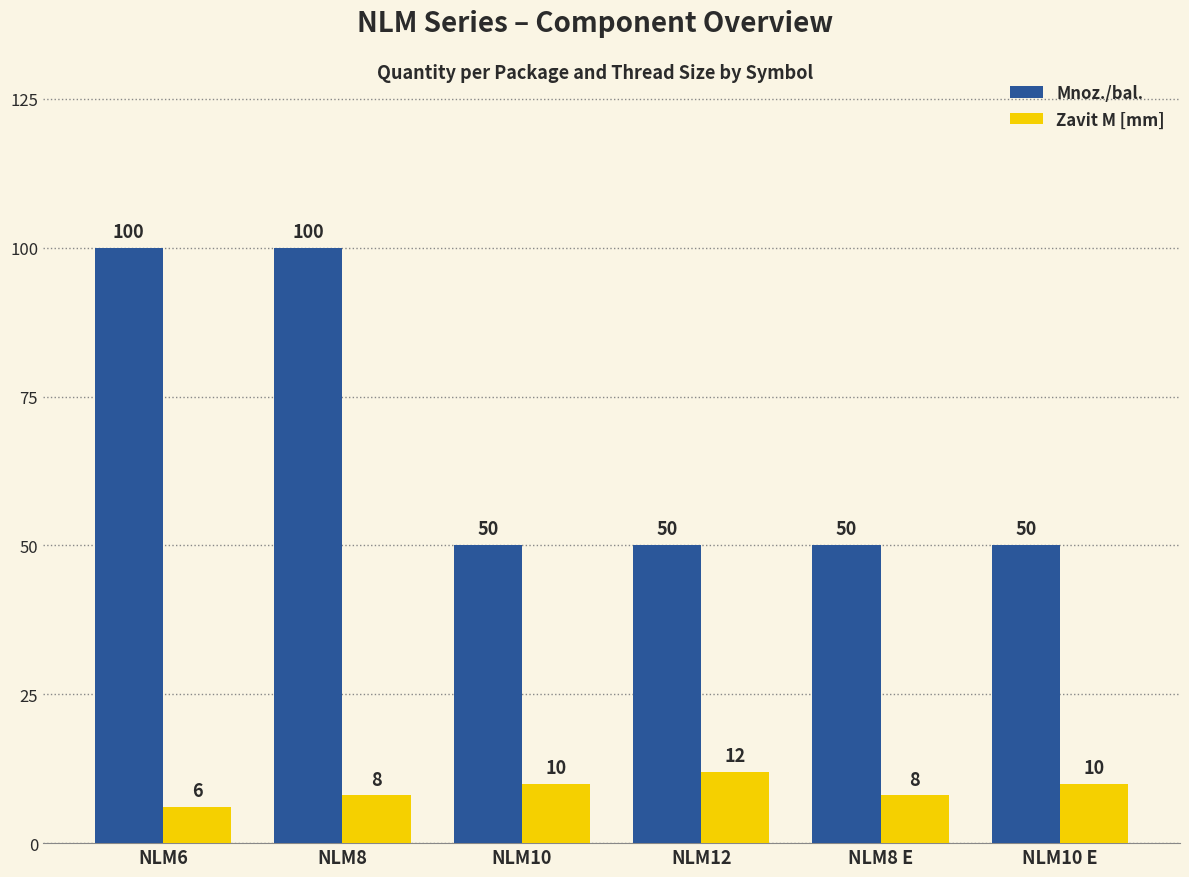

Which category has the lowest value in the Zavit M [mm] series?

NLM6